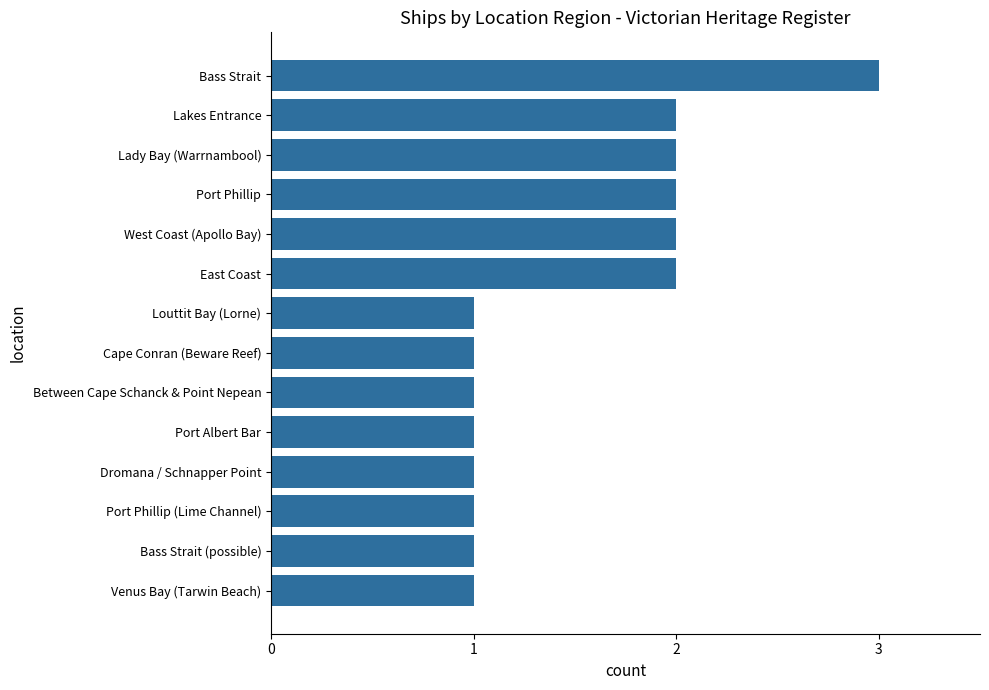

What is the sum of the values at Venus Bay (Tarwin Beach) and East Coast?

3